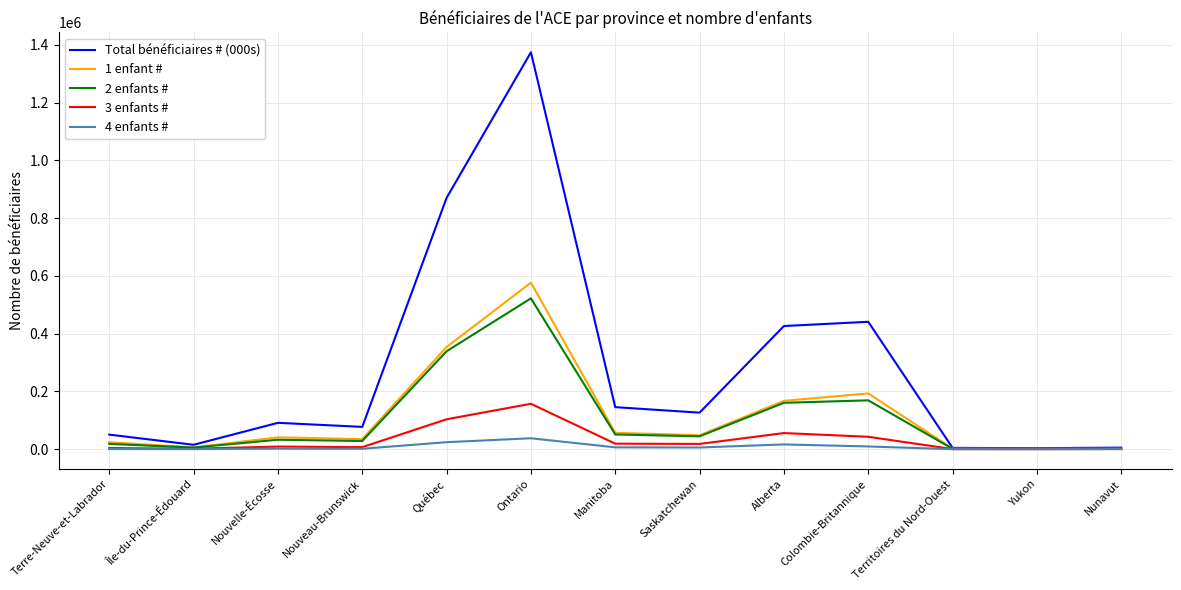

Which label corresponds to the largest value in the chart?

Ontario